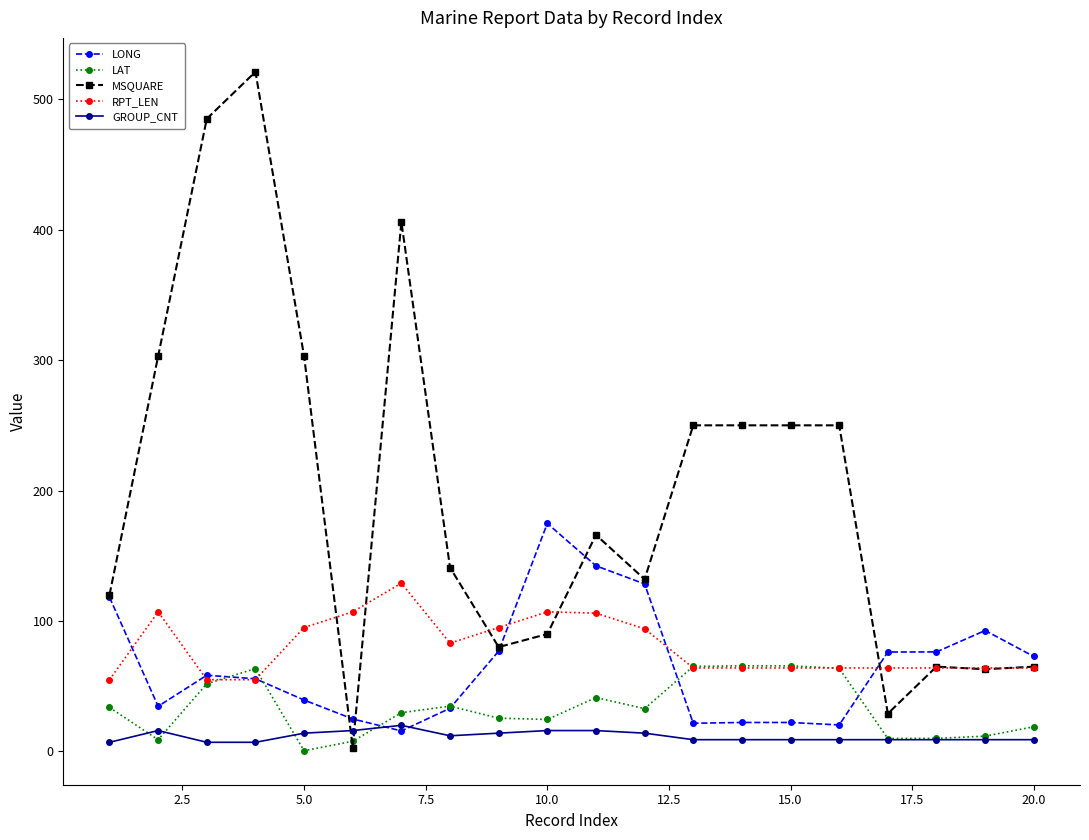

Which series has the widest spread of values?

MSQUARE